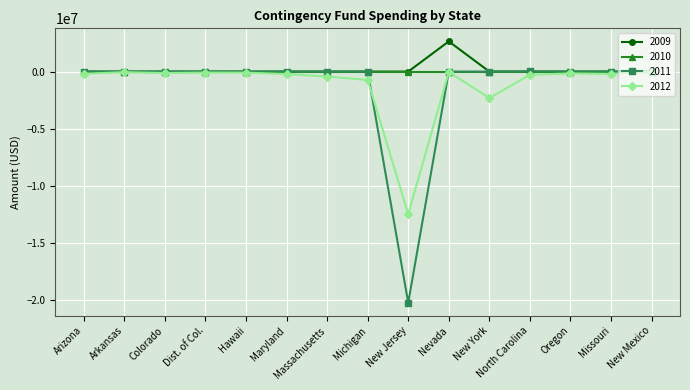

What is the minimum value shown in the chart?

-20201742